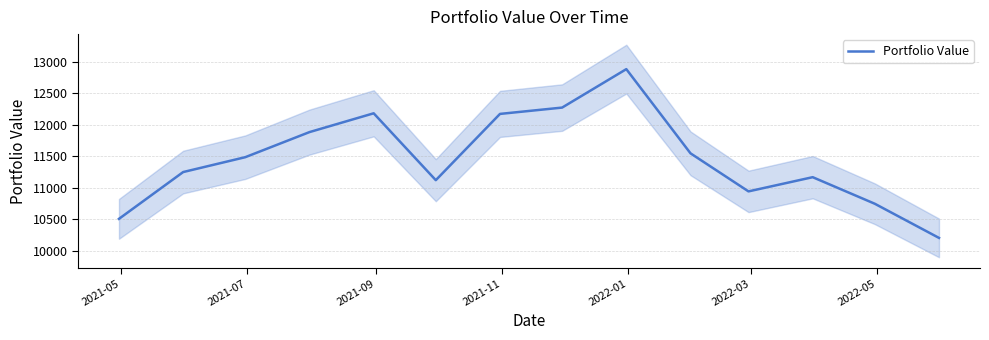

What is the maximum value for Portfolio Value?

12880.0